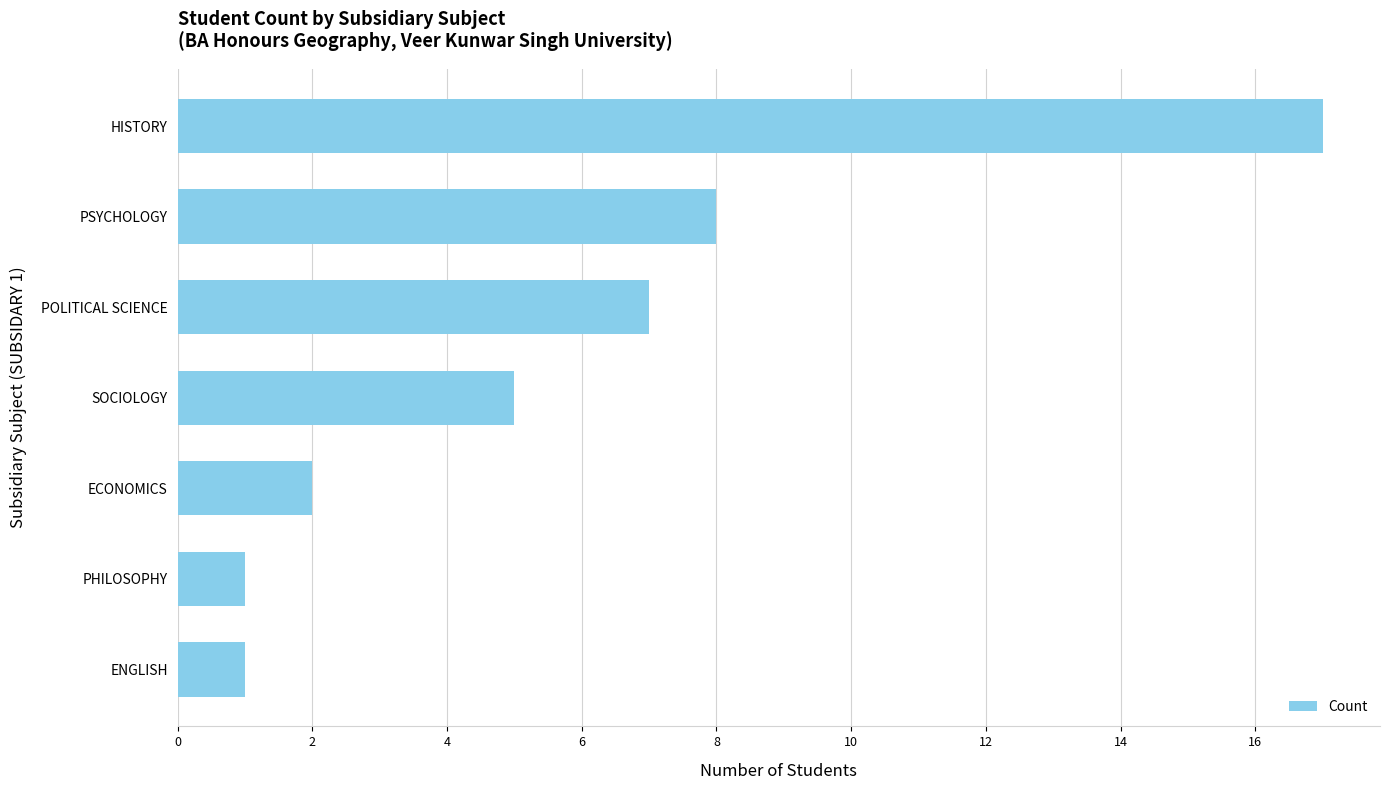

Reading bottom to top, what are all the values shown in this chart?

ENGLISH=1	PHILOSOPHY=1	ECONOMICS=2	SOCIOLOGY=5	POLITICAL SCIENCE=7	PSYCHOLOGY=8	HISTORY=17